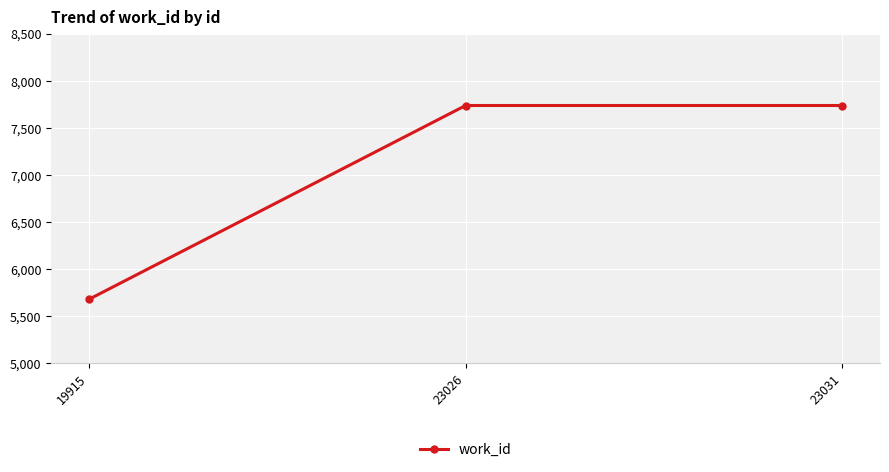

What value does the data have at 23026?

7739